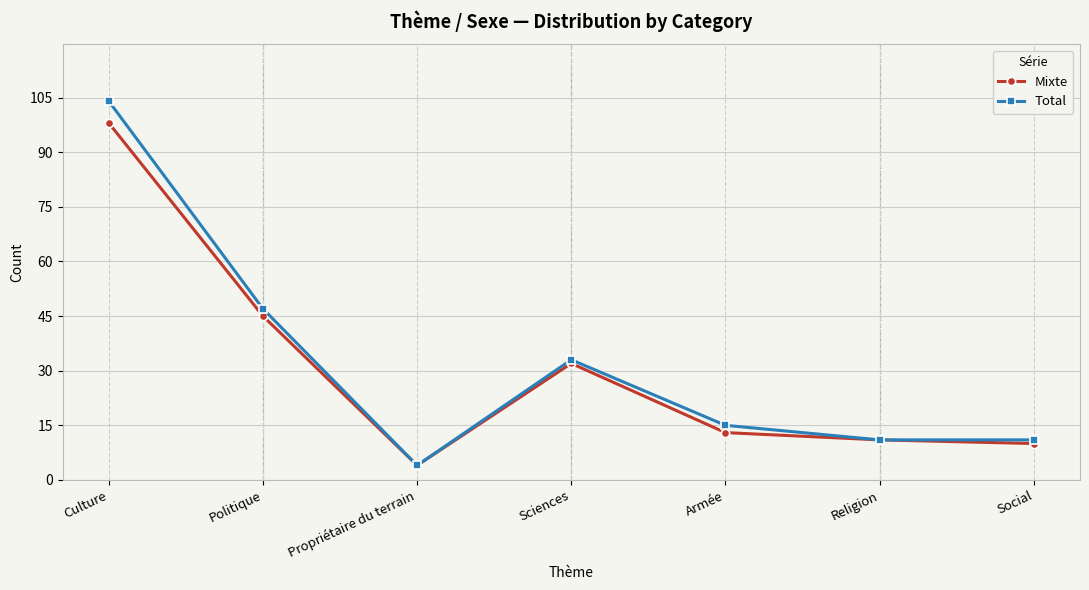

What is the greatest value displayed?

104